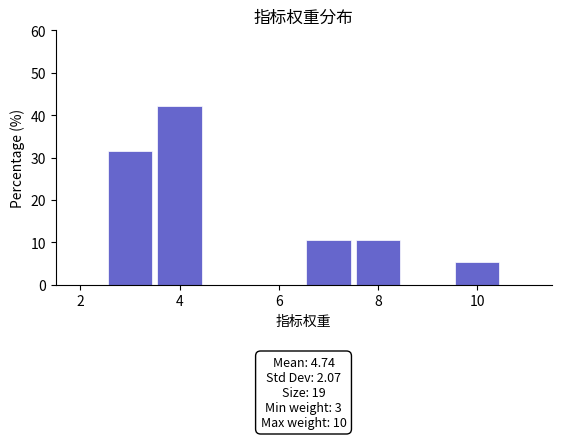

Over which range of the x-axis is the bar tallest?

3.5 to 4.5